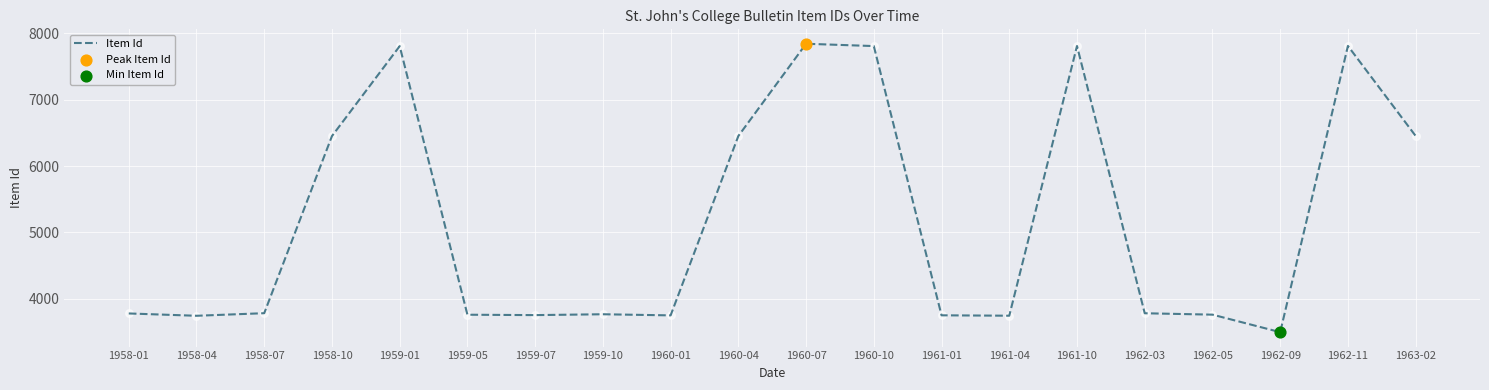

What is the change in value from 1958-10 to 1960-01?

-2703